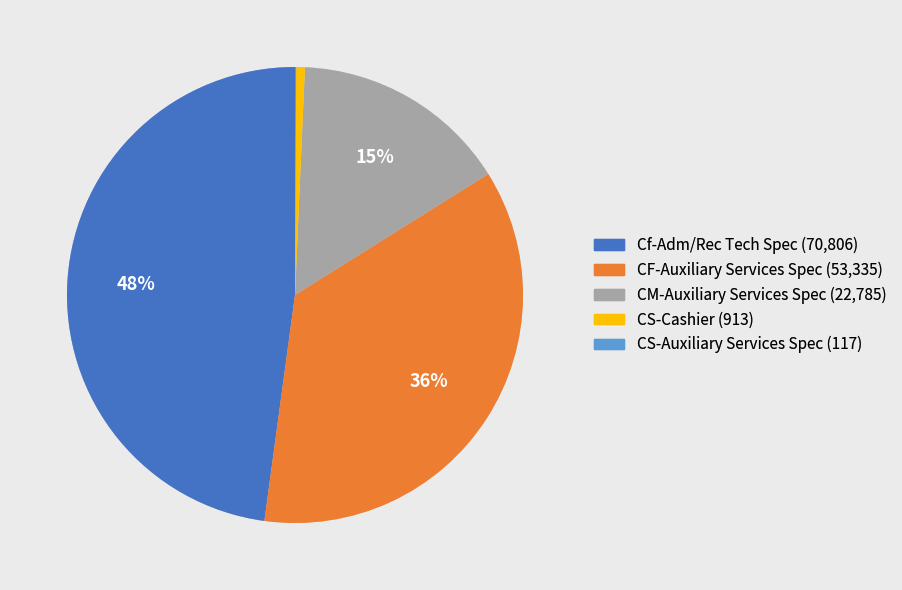

Between Cf-Adm/Rec Tech Spec and CF-Auxiliary Services Spec, which is larger?

Cf-Adm/Rec Tech Spec